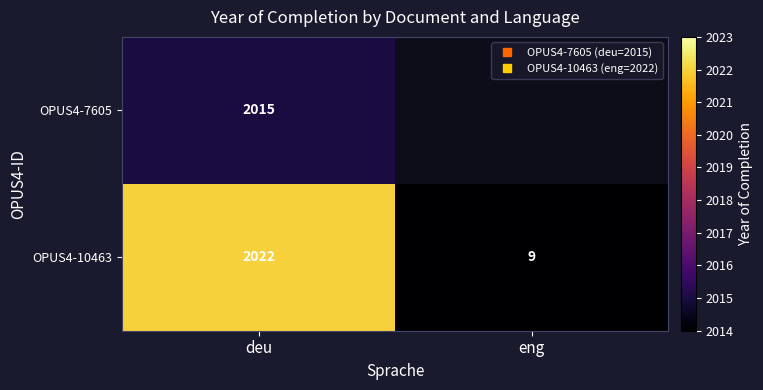

At which category is the sum across all series the highest?

deu